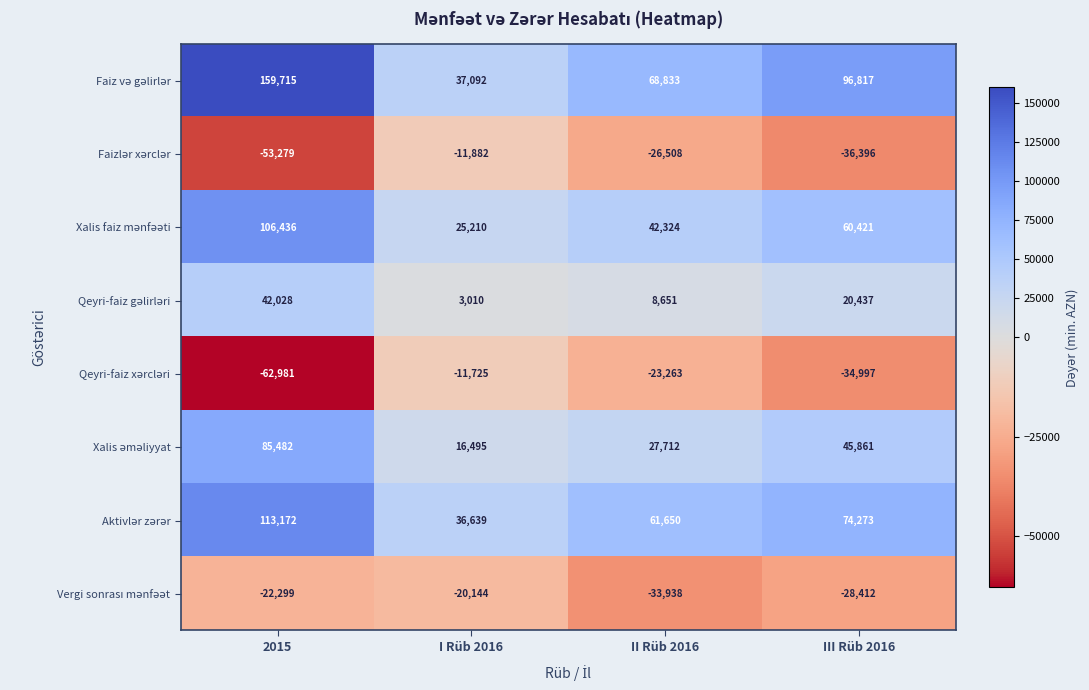

How many distinct data groups are displayed?

8